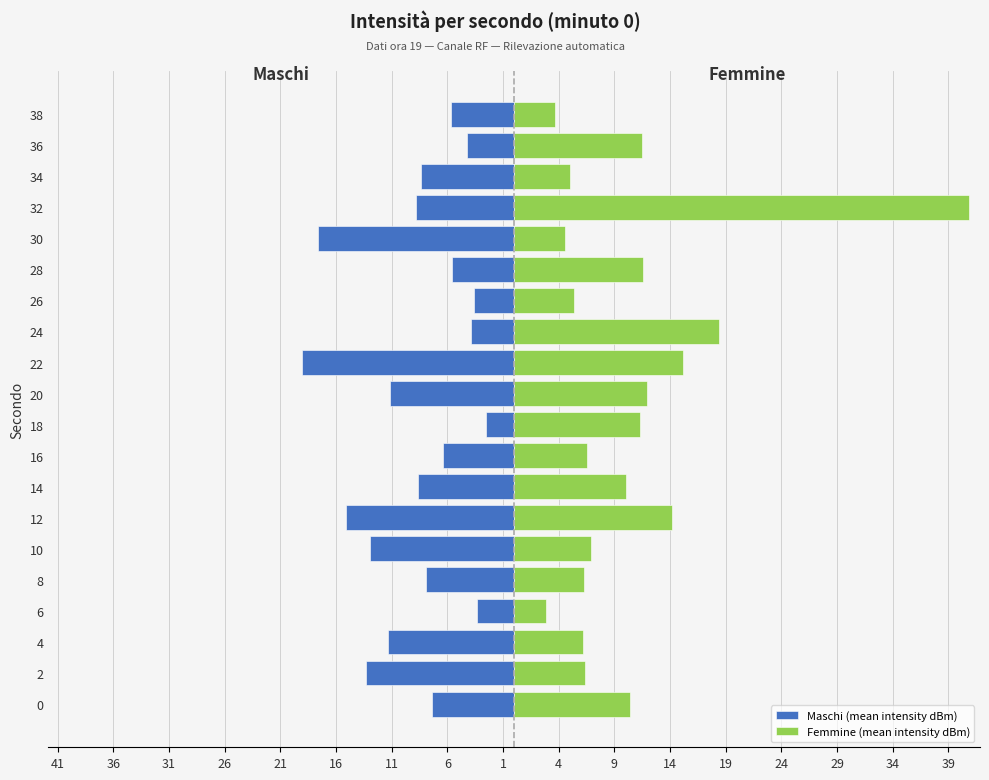

Is it true that Femmine (mean intensity dBm) equals 10.0 at 2?

False